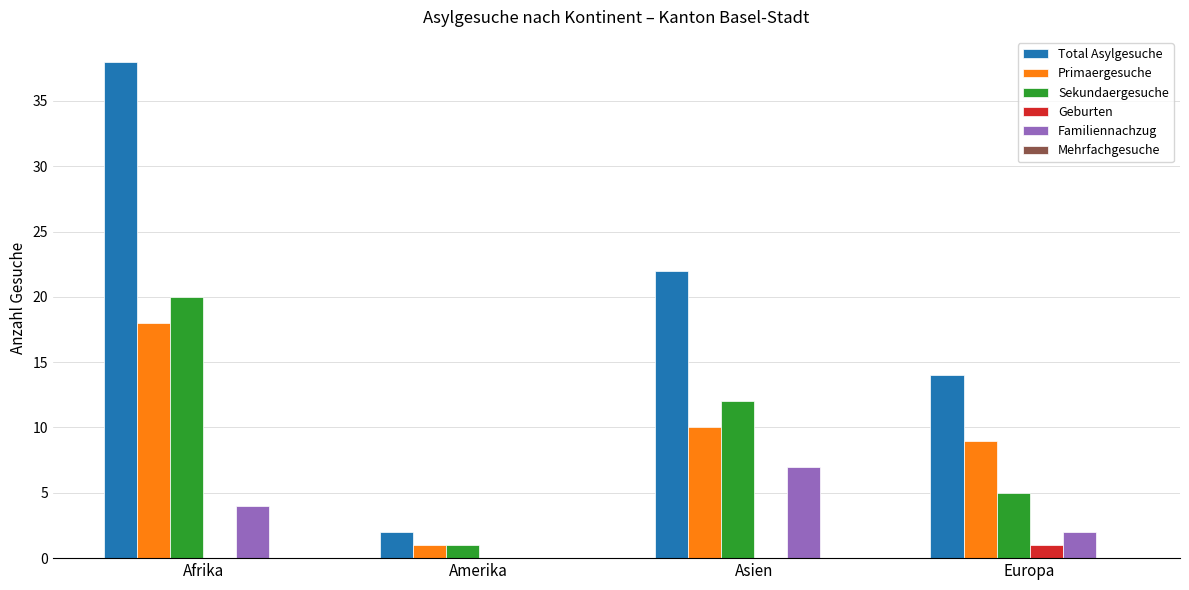

Which category has the highest value in the Geburten series?

Europa